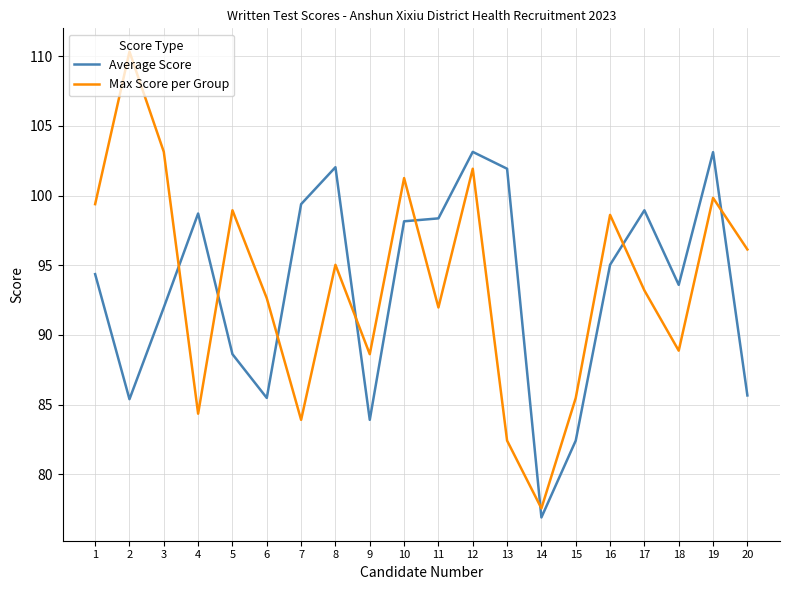

Where is Average Score nearest to the value 90?

5